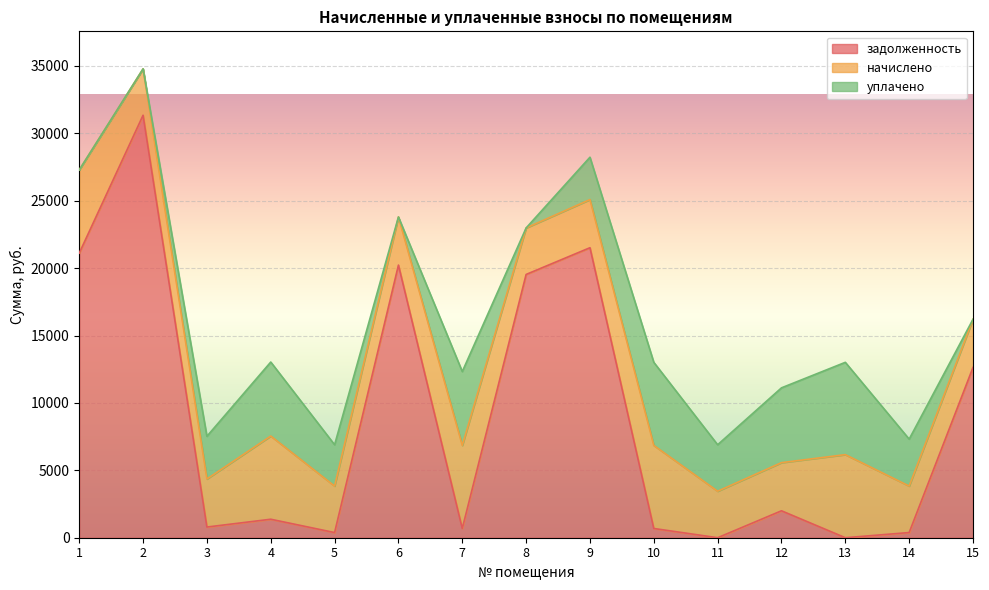

What is the highest value of the задолженность series?

31339.8